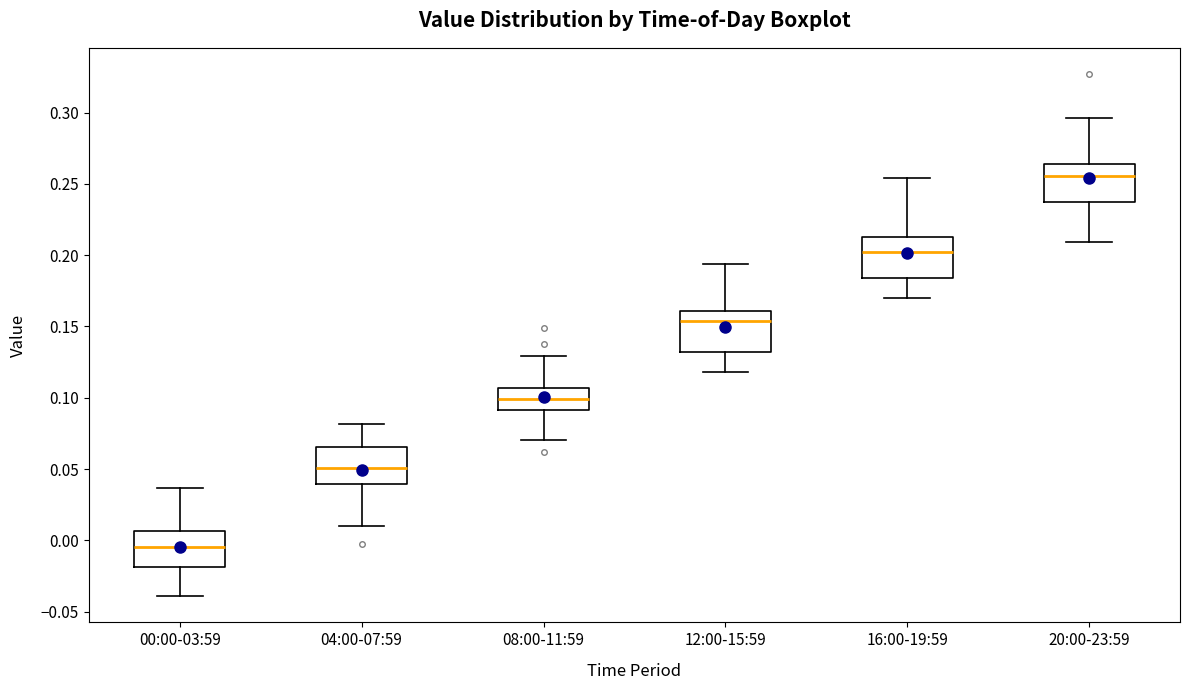

Where is the upper edge of the box for 16:00-19:59 on the y-axis? The values are not printed on the chart, so give them approximately, as read against the axis.

0.215